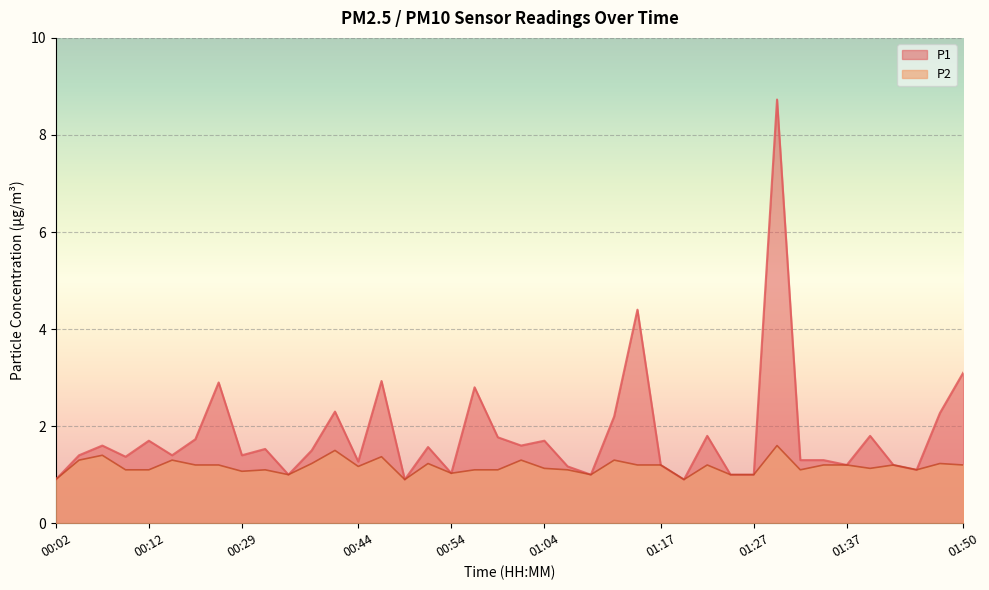

Reading left to right, extract all data points from this chart.

P1: 00:02=0.9	00:04=1.4	00:07=1.6	00:09=1.4	00:12=1.7	00:17=1.4	00:22=1.7	00:27=2.9	00:29=1.4	00:32=1.5	00:34=1.0	00:39=1.5	00:42=2.3	00:44=1.3	00:47=2.9	00:49=0.9	00:52=1.6	00:54=1.0	00:57=2.8	00:59=1.8	01:02=1.6	01:04=1.7	01:07=1.2	01:10=1.0	01:12=2.2	01:14=4.4	01:17=1.2	01:20=0.9	01:22=1.8	01:25=1.0	01:27=1.0	01:30=8.7	01:32=1.3	01:35=1.3	01:37=1.2	01:40=1.8	01:42=1.2	01:45=1.1	01:48=2.3	01:50=3.1
P2: 00:02=0.9	00:04=1.3	00:07=1.4	00:09=1.1	00:12=1.1	00:17=1.3	00:22=1.2	00:27=1.2	00:29=1.1	00:32=1.1	00:34=1.0	00:39=1.2	00:42=1.5	00:44=1.2	00:47=1.4	00:49=0.9	00:52=1.2	00:54=1.0	00:57=1.1	00:59=1.1	01:02=1.3	01:04=1.1	01:07=1.1	01:10=1.0	01:12=1.3	01:14=1.2	01:17=1.2	01:20=0.9	01:22=1.2	01:25=1.0	01:27=1.0	01:30=1.6	01:32=1.1	01:35=1.2	01:37=1.2	01:40=1.1	01:42=1.2	01:45=1.1	01:48=1.2	01:50=1.2